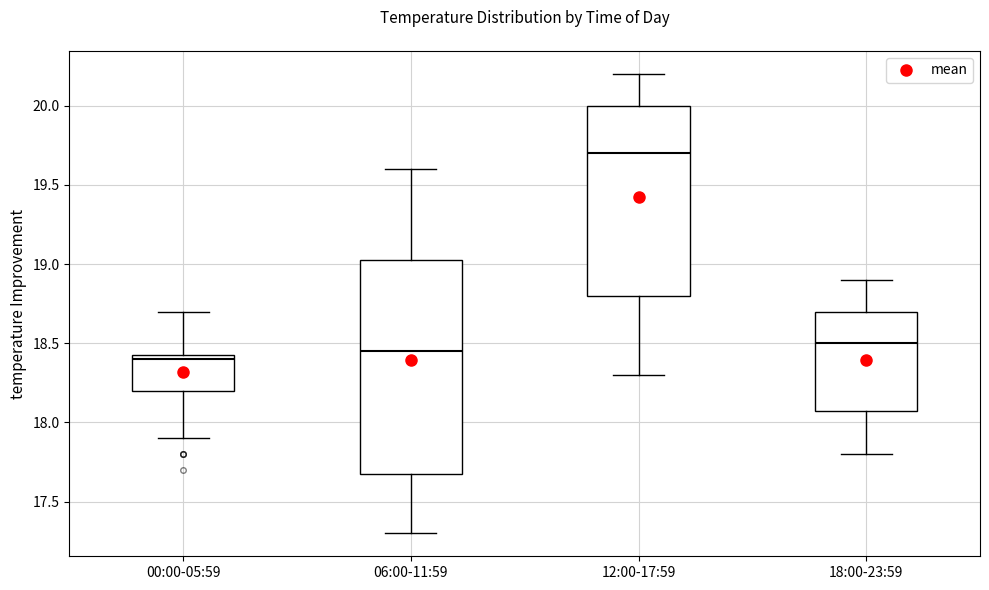

Which box has the lowest median line?

00:00-05:59